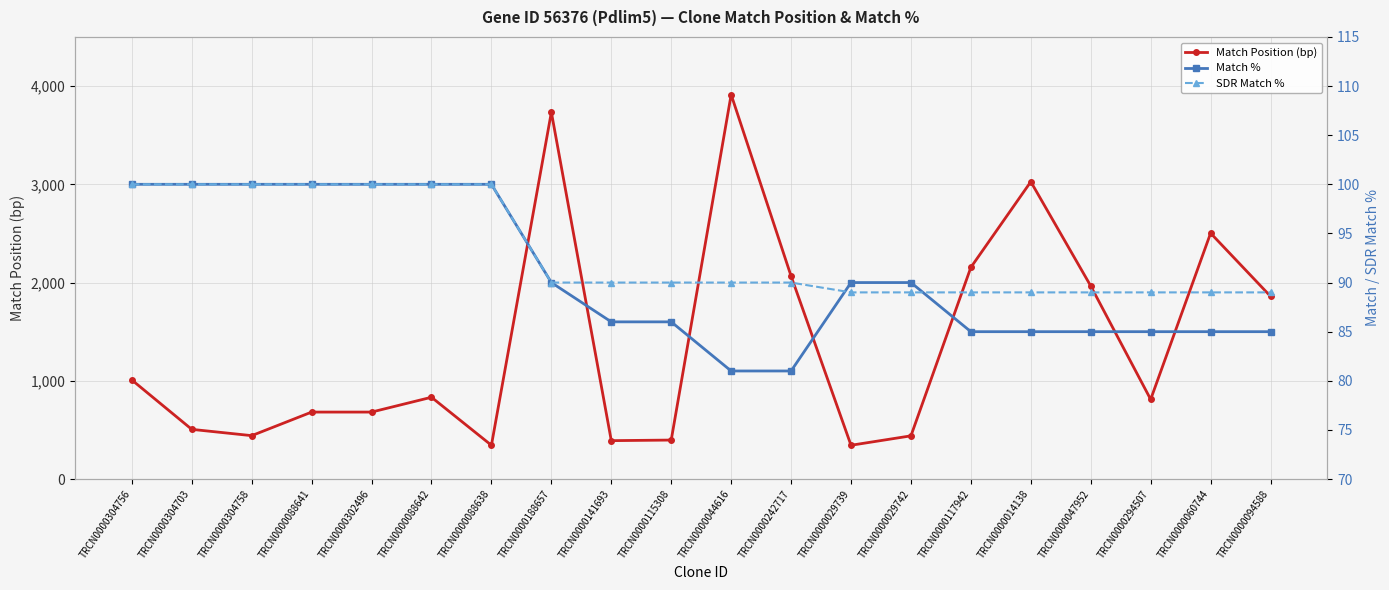

How many data points in SDR Match % are less than 90?

8